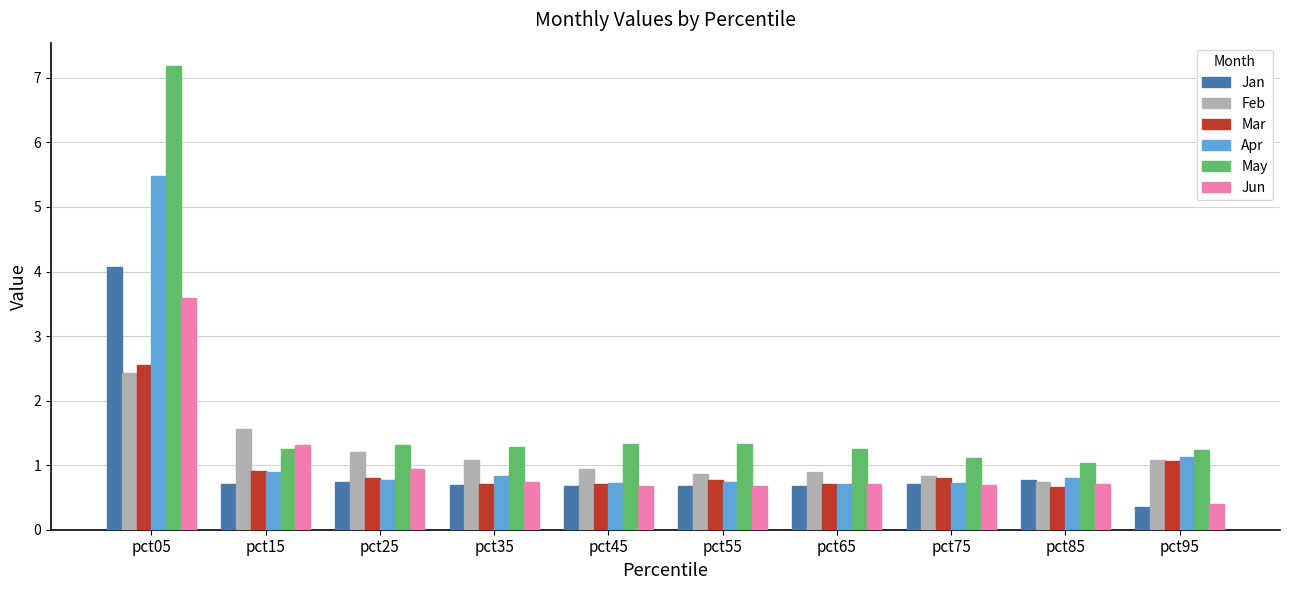

What is the difference between the Mar values at pct35 and pct95?

0.4